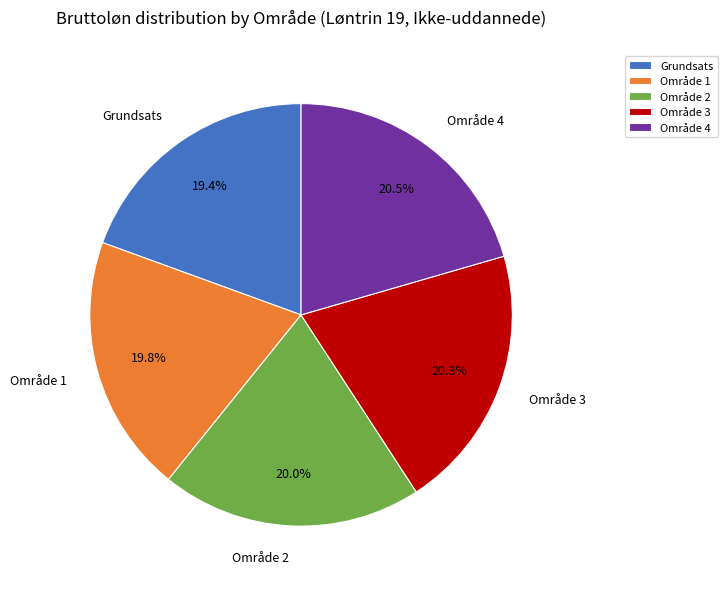

Which has a higher value, Område 4 or Grundsats?

Område 4